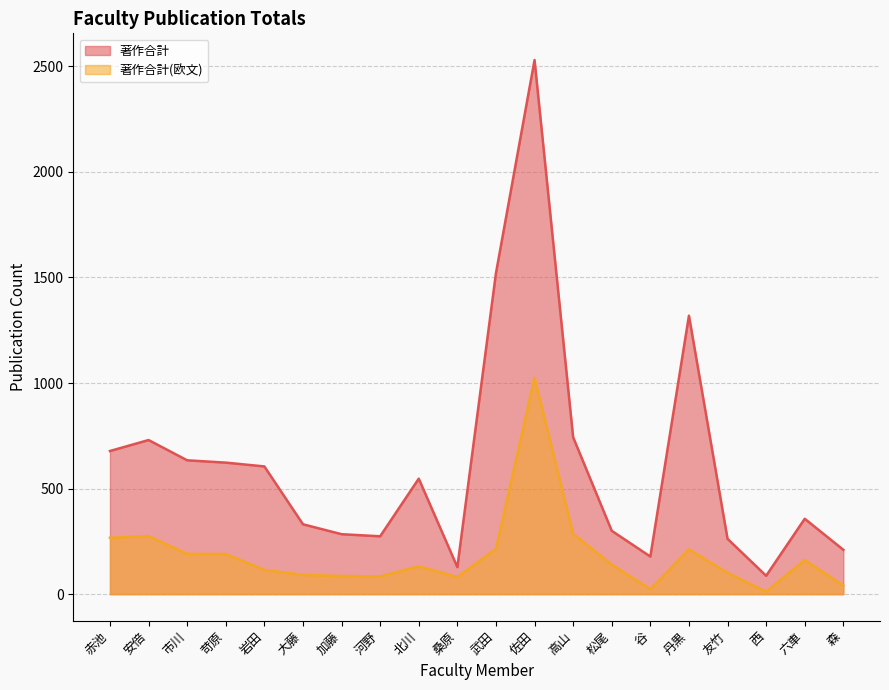

Which series has the largest total across all categories?

著作合計